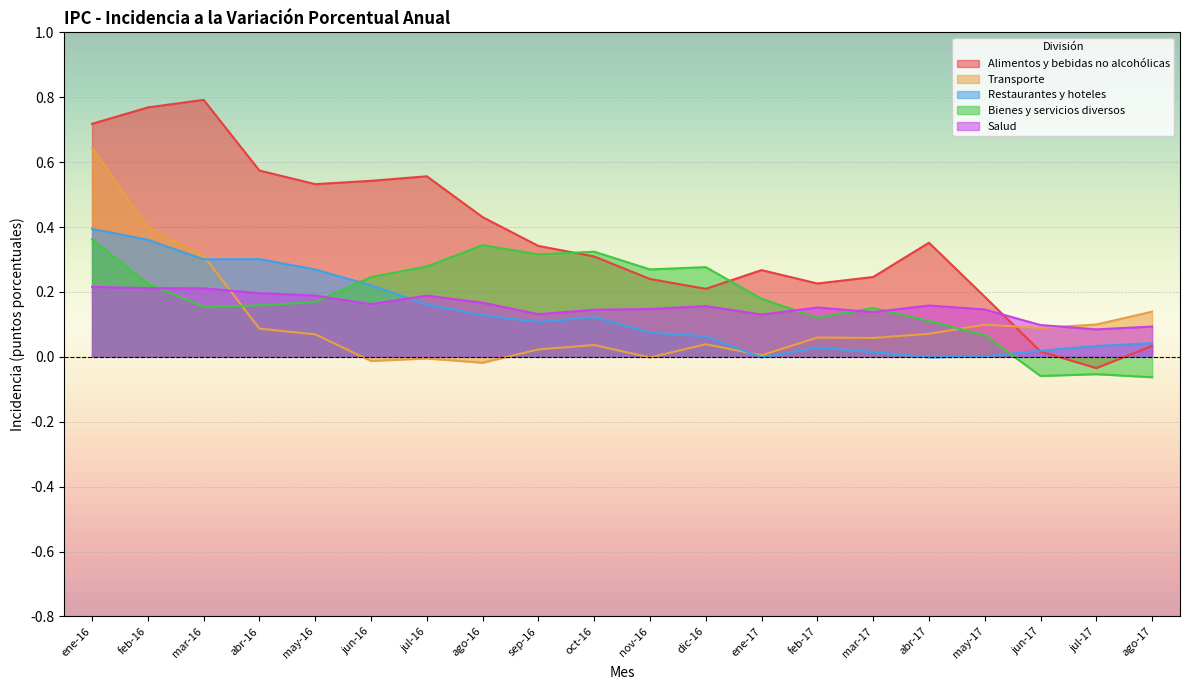

At which category is the sum across all series the highest?

ene-16